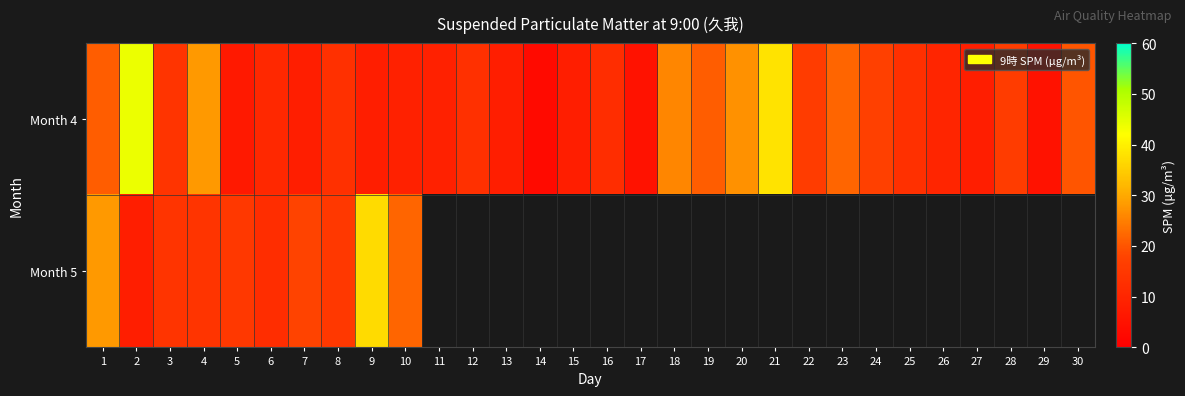

Is it true that Month 5 equals 12.0 at 6?

True